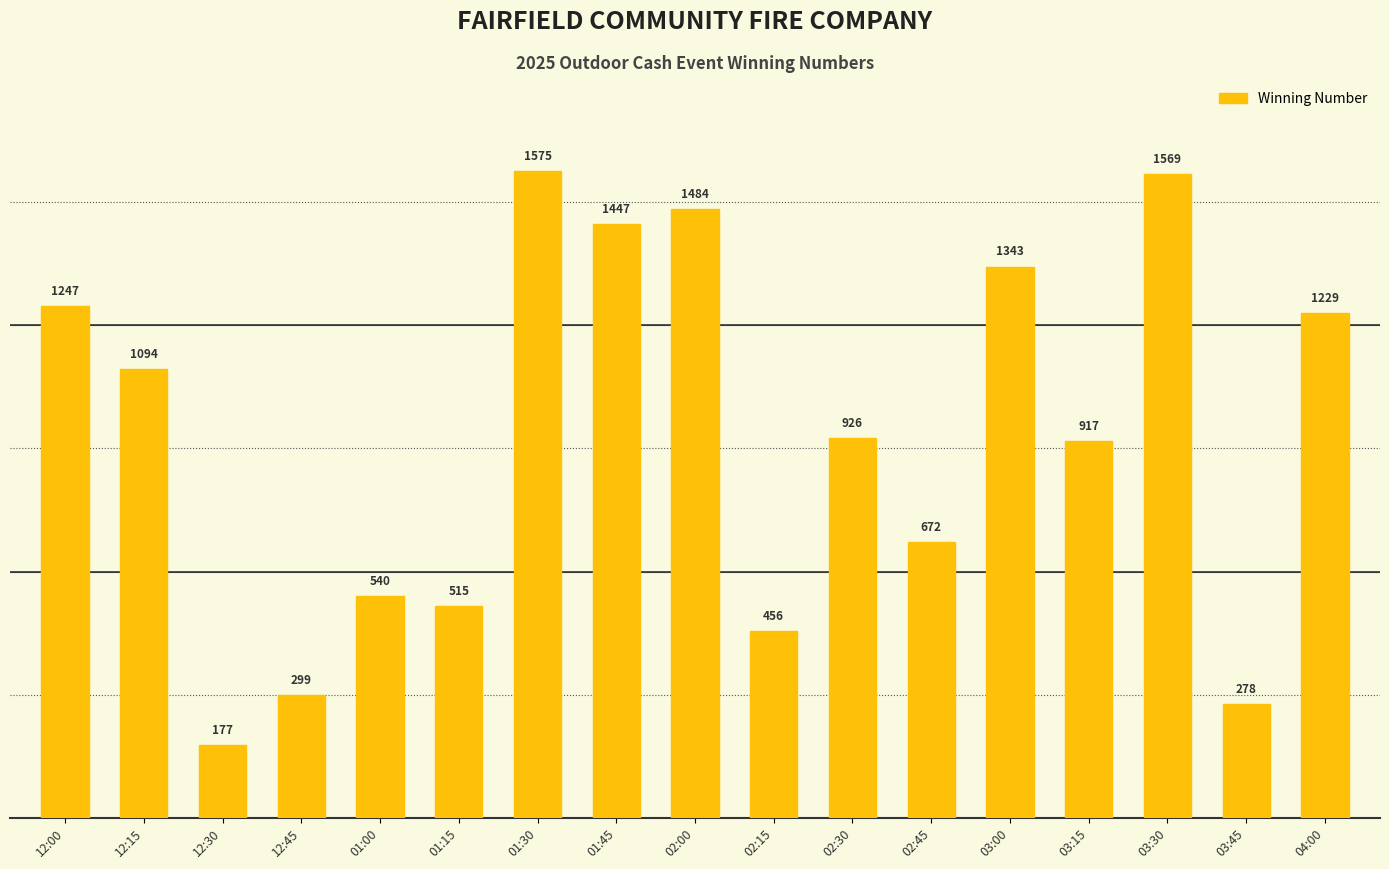

Which has a higher value, 01:45 or 12:45?

01:45